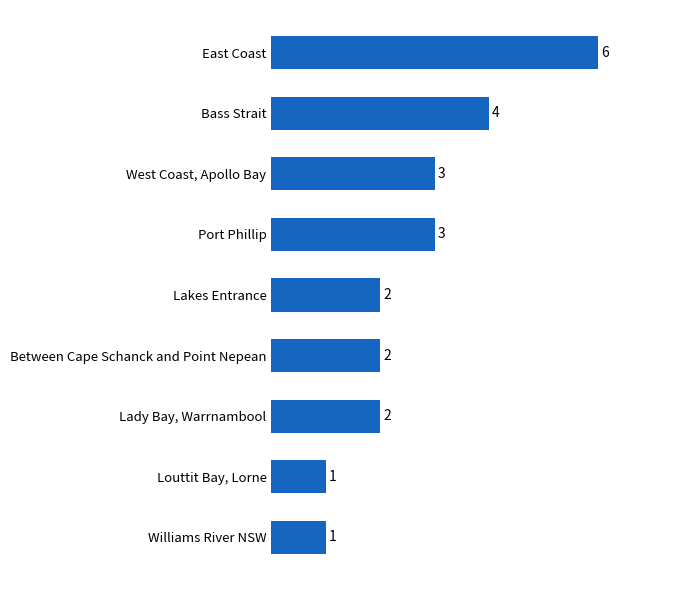

How many bars are there in total?

9